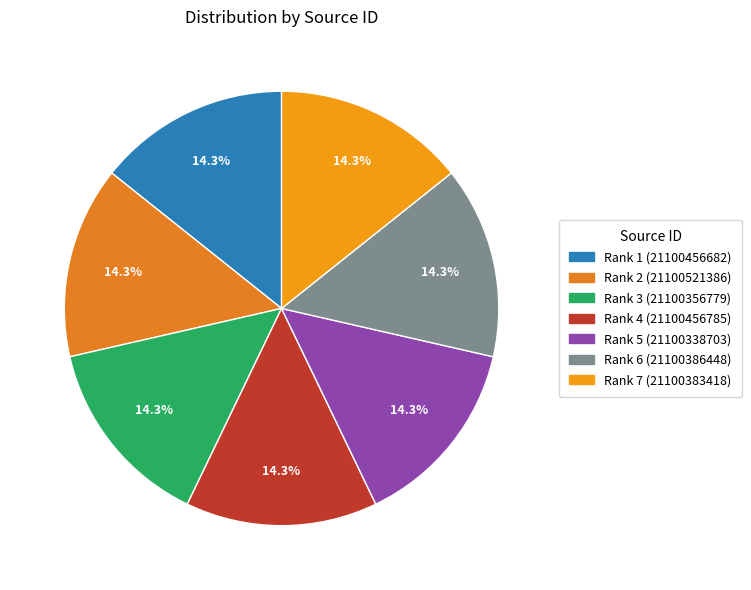

What percentage do Rank 4 and Rank 2 together represent?

28.6%